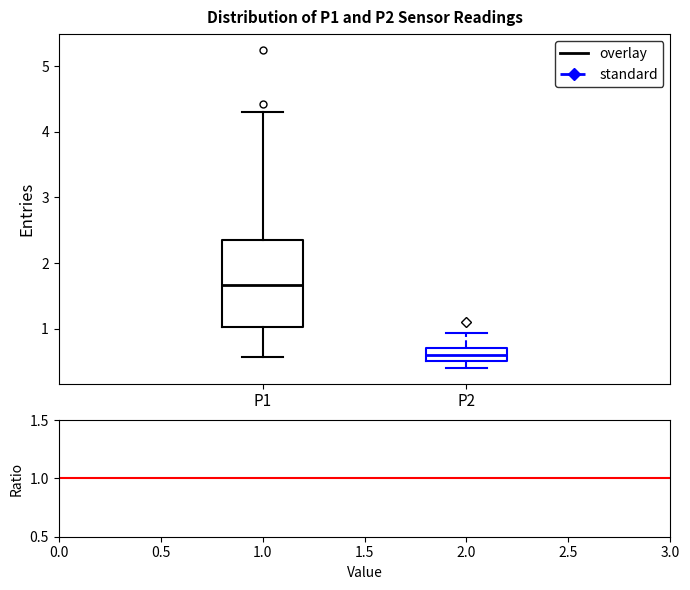

Reading left to right, read every box against the y-axis: the position of its median line, the range the box covers, and the ends of its whiskers. The values are not printed on the chart, so give them approximately, as read against the axis.

P1: median 1.7, box 1.0 to 2.3, whiskers 0.6 to 4.3
P2: median 0.6, box 0.5 to 0.7, whiskers 0.4 to 0.9